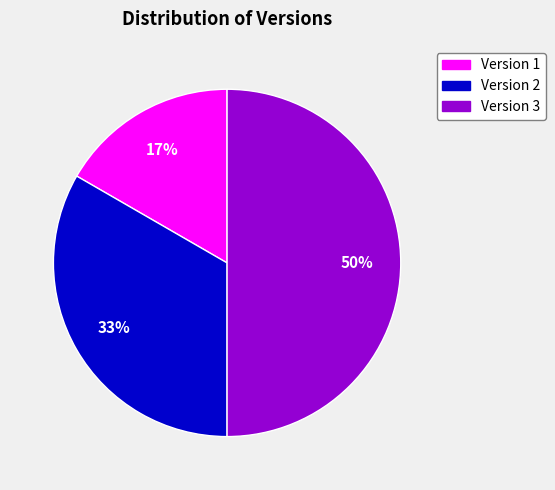

Which category has the smallest portion of the pie?

Version 1